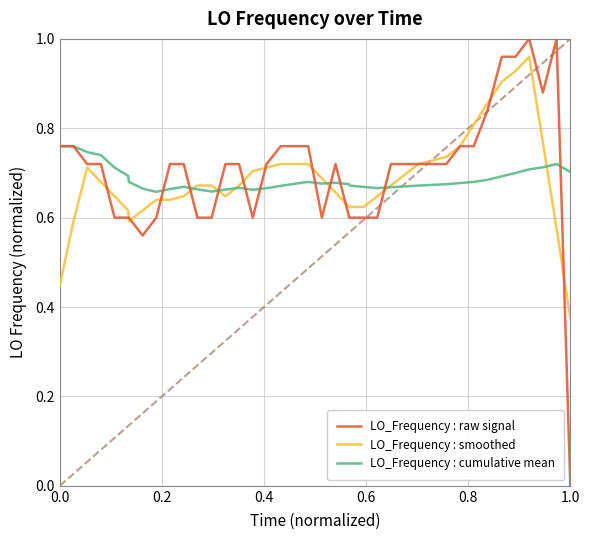

How many series are shown in this chart?

3